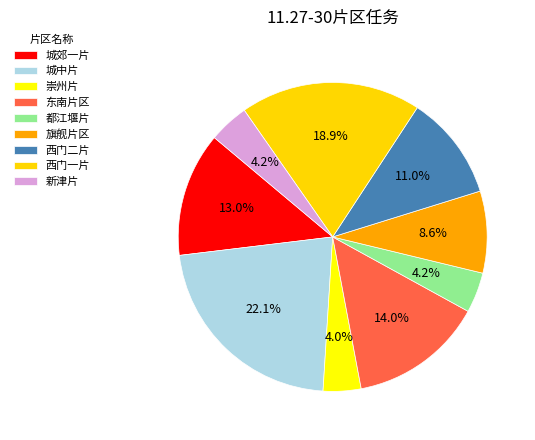

Which has a higher value, 城中片 or 新津片?

城中片